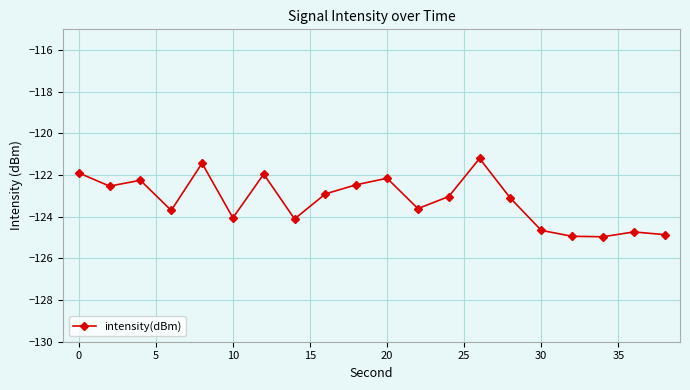

What is the value of the 12th point from the left?

-123.6